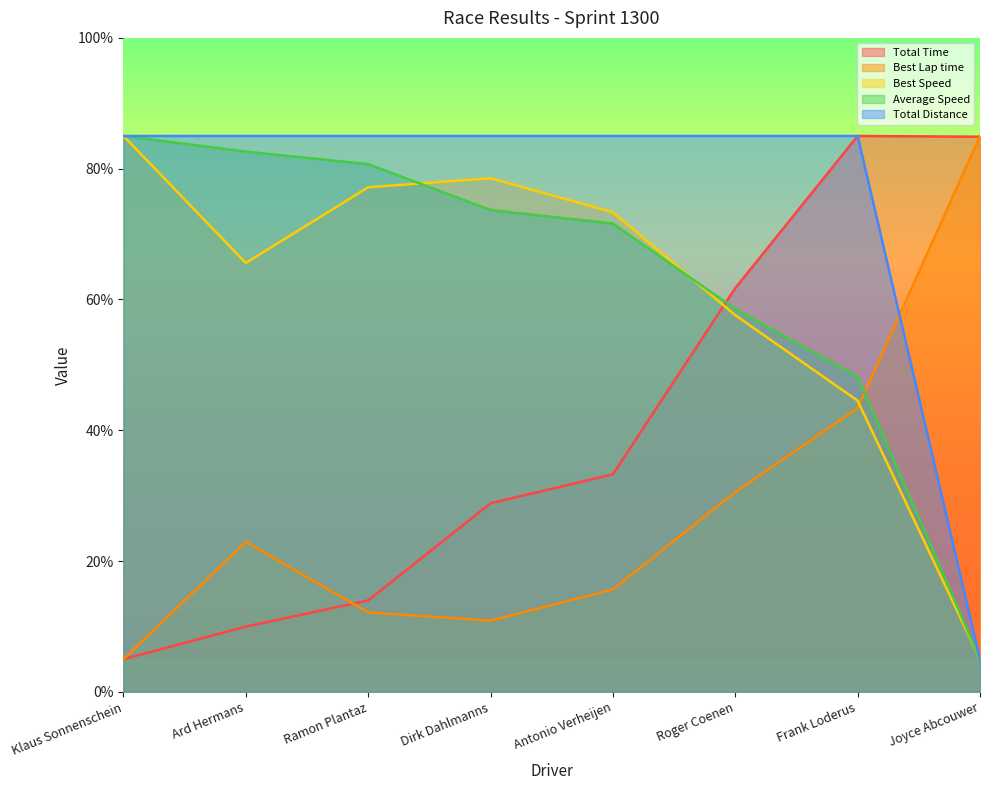

What is the label of the 1st point from the left?

Klaus Sonnenschein